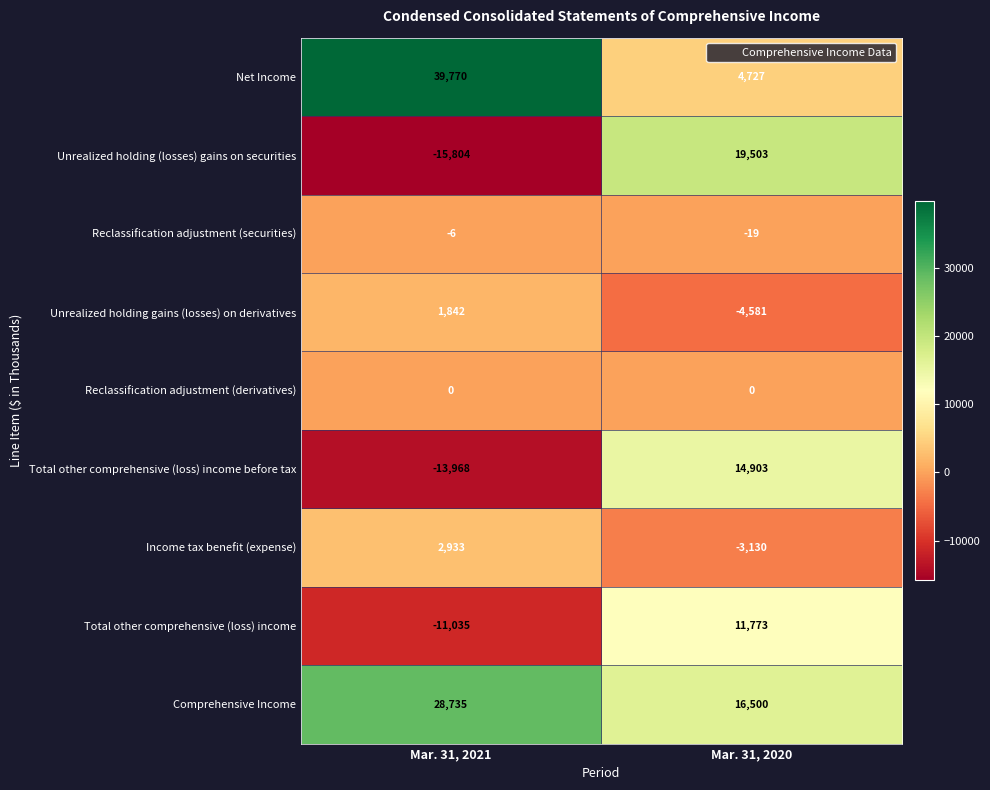

Which category has the highest value across all series?

Mar. 31, 2021